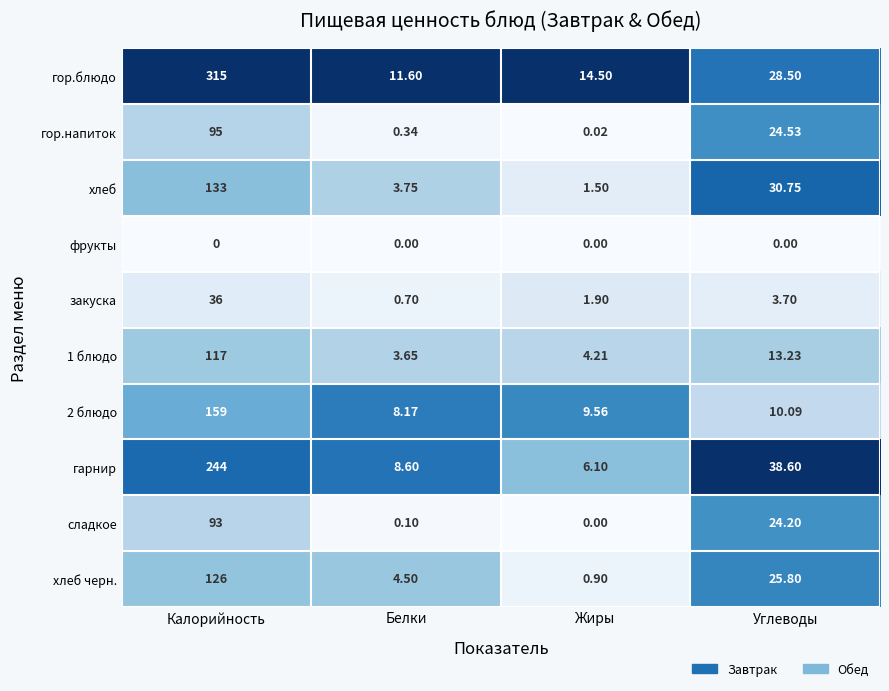

At which label is хлеб черн. closest to 63?

Углеводы